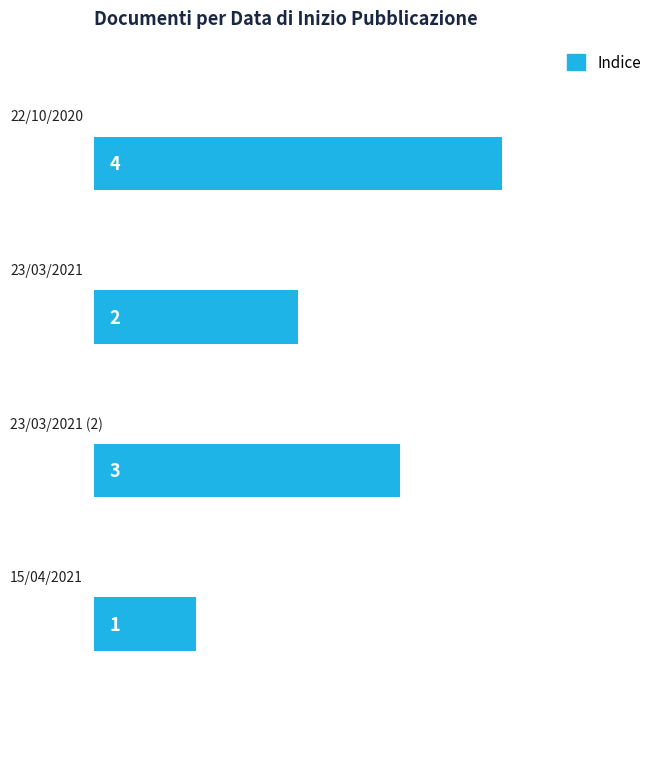

How many values are between 2 and 4?

3